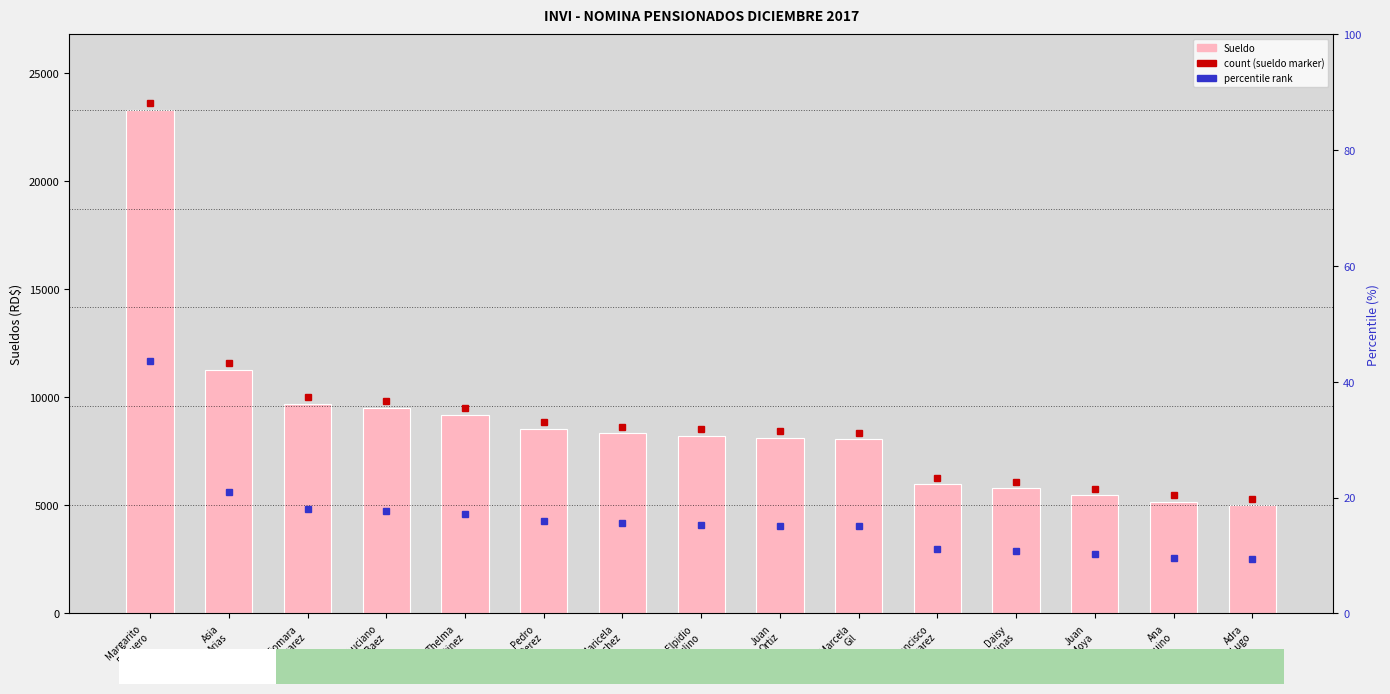

What is the difference between the maximum and second lowest values?

18150.0